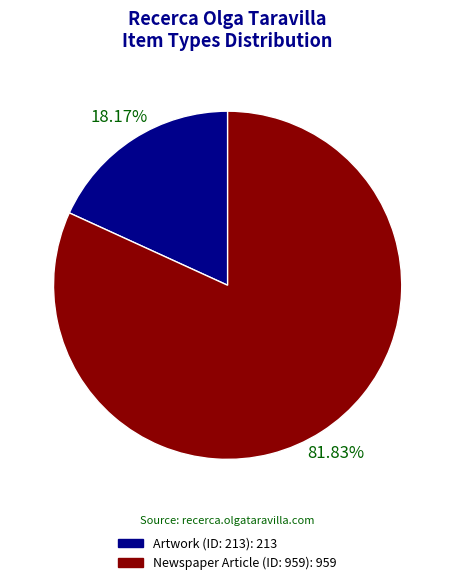

Which category has the smallest portion of the pie?

Artwork (ID: 213)